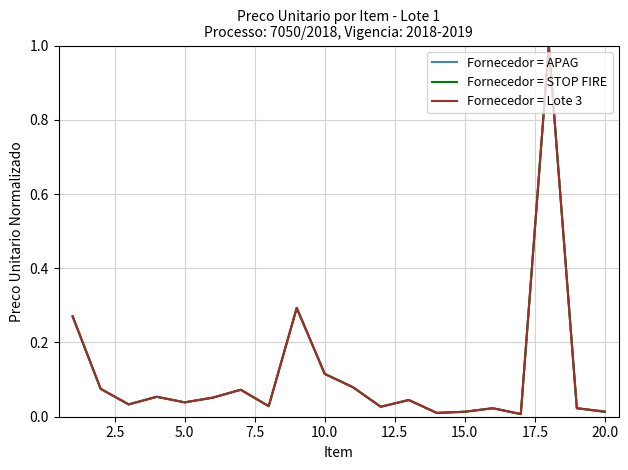

What are all the series names shown in the legend?

Fornecedor = APAG, Fornecedor = STOP FIRE, Fornecedor = Lote 3